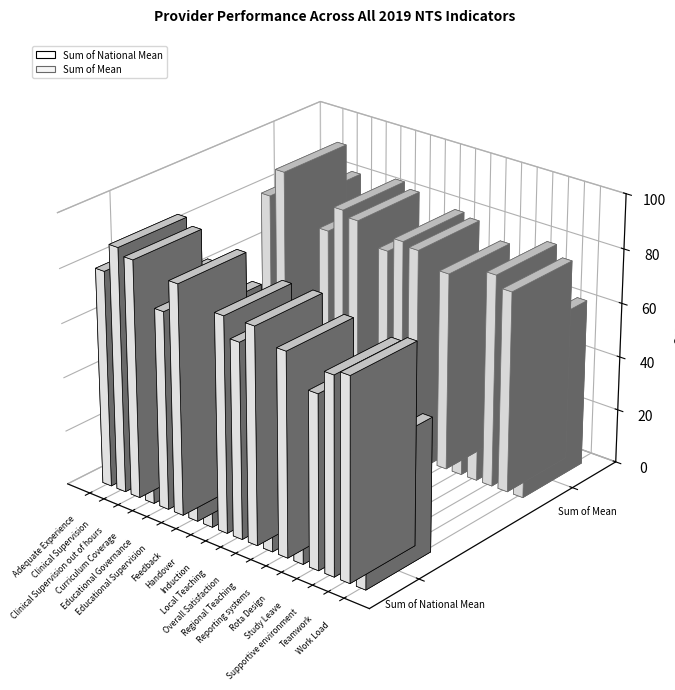

Reading left to right, what are all the values shown in this chart?

Sum of National Mean: 79.7	90.1	87.6	77.5	72.8	84.7	75.0	65.8	79.2	71.8	79.5	67.3	74.6	58.4	63.7	72.4	74.2	49.2
Sum of Mean: 80.2	90.8	81.5	71.6	74.2	83.8	81.7	57.0	74.1	79.4	78.0	60.6	73.2	59.2	54.2	78.4	74.2	61.5